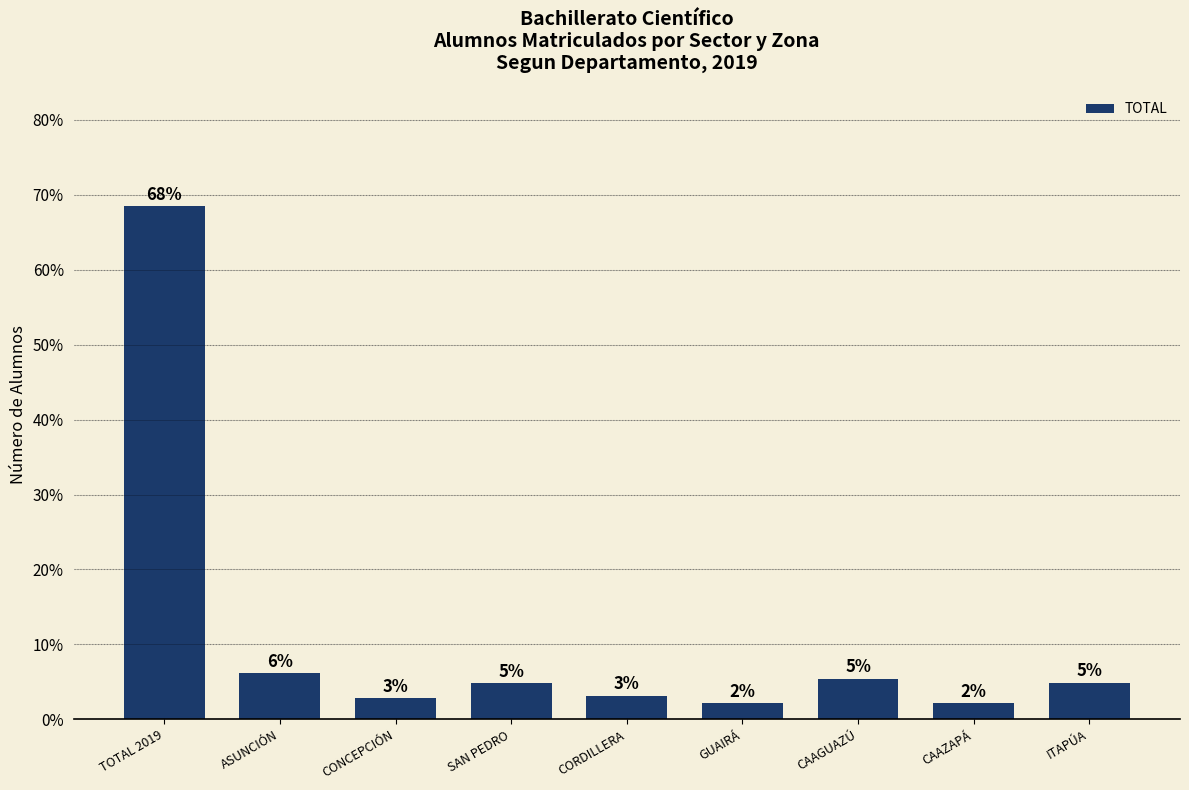

What is the minimum value shown in the chart?

2.1